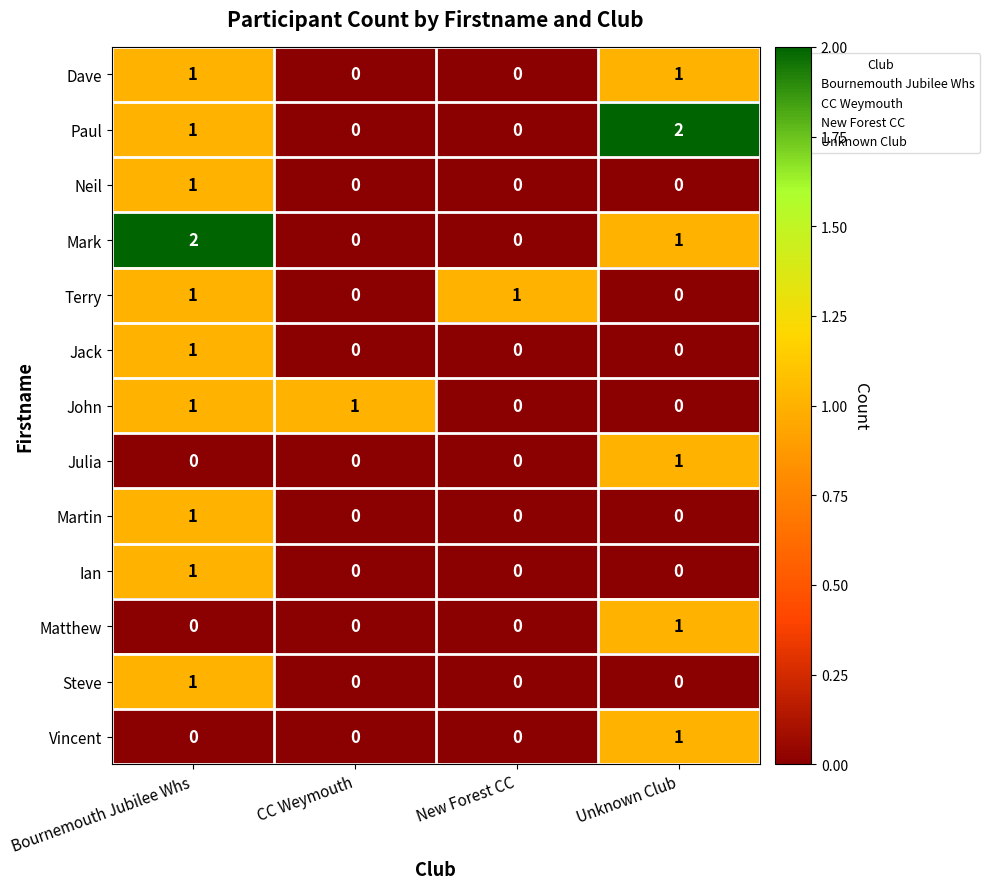

What is the total value across all series at Bournemouth Jubilee Whs?

11